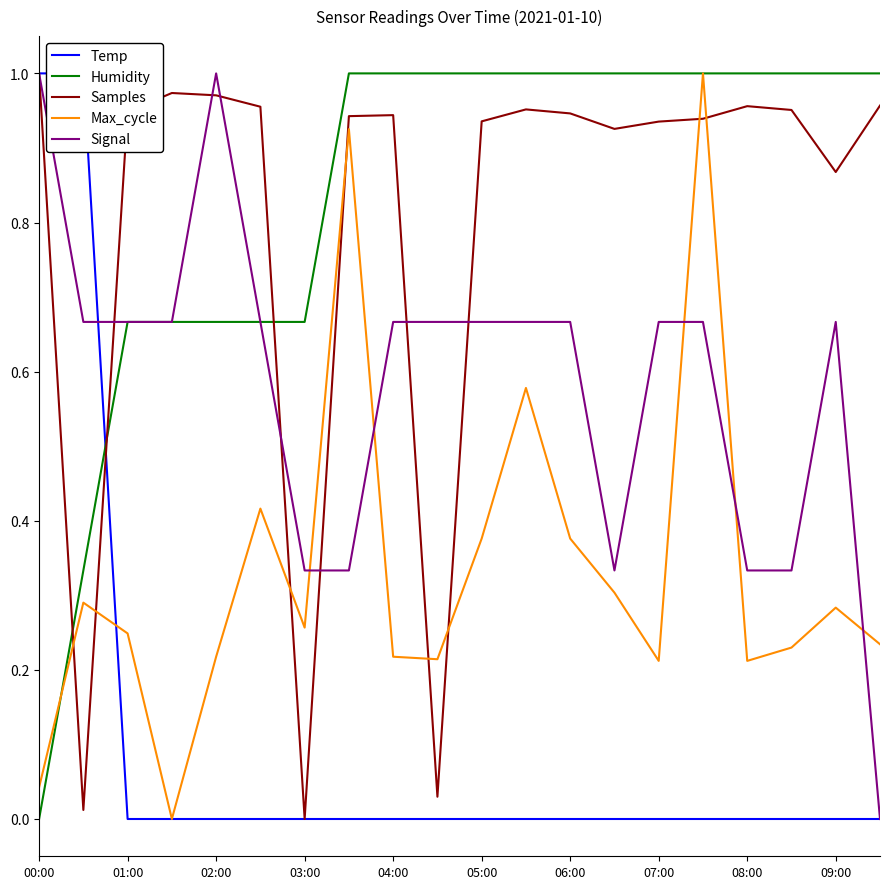

After their last crossing, which series has the higher values: Samples or Humidity?

Humidity